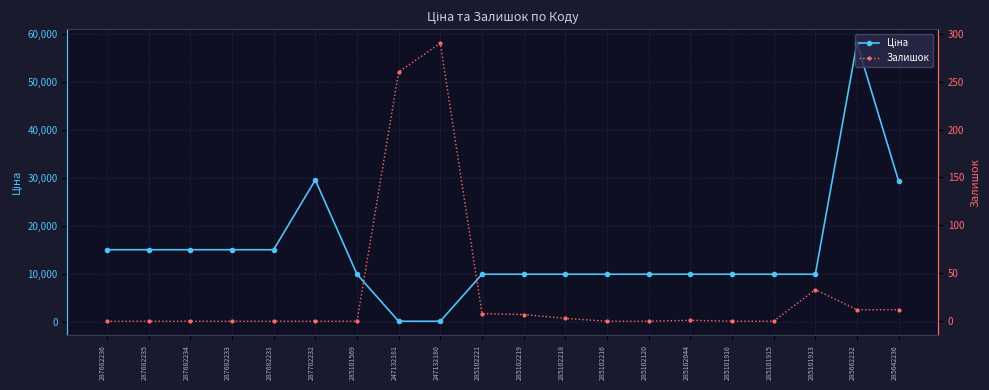

Reading left to right, transcribe all the data shown in this chart.

Ціна: 287682236=15019.2	287682235=15019.2	287682234=15019.2	287682233=15019.2	287682231=15019.2	287702232=29548.9	285101569=9908.5	247132181=113.3	247132180=113.3	285102221=9908.5	285102219=9908.5	285102218=9908.5	285102216=9908.5	285102120=9908.5	285102044=9908.5	285101916=9908.5	285101915=9908.5	285101913=9908.5	285662232=58037.0	285642236=29294.9
Залишок: 287682236=0.0	287682235=0.0	287682234=0.0	287682233=0.0	287682231=0.0	287702232=0.0	285101569=0.0	247132181=260.0	247132180=290.0	285102221=8.0	285102219=7.0	285102218=3.0	285102216=0.0	285102120=0.0	285102044=1.0	285101916=0.0	285101915=0.0	285101913=33.0	285662232=12.0	285642236=12.0